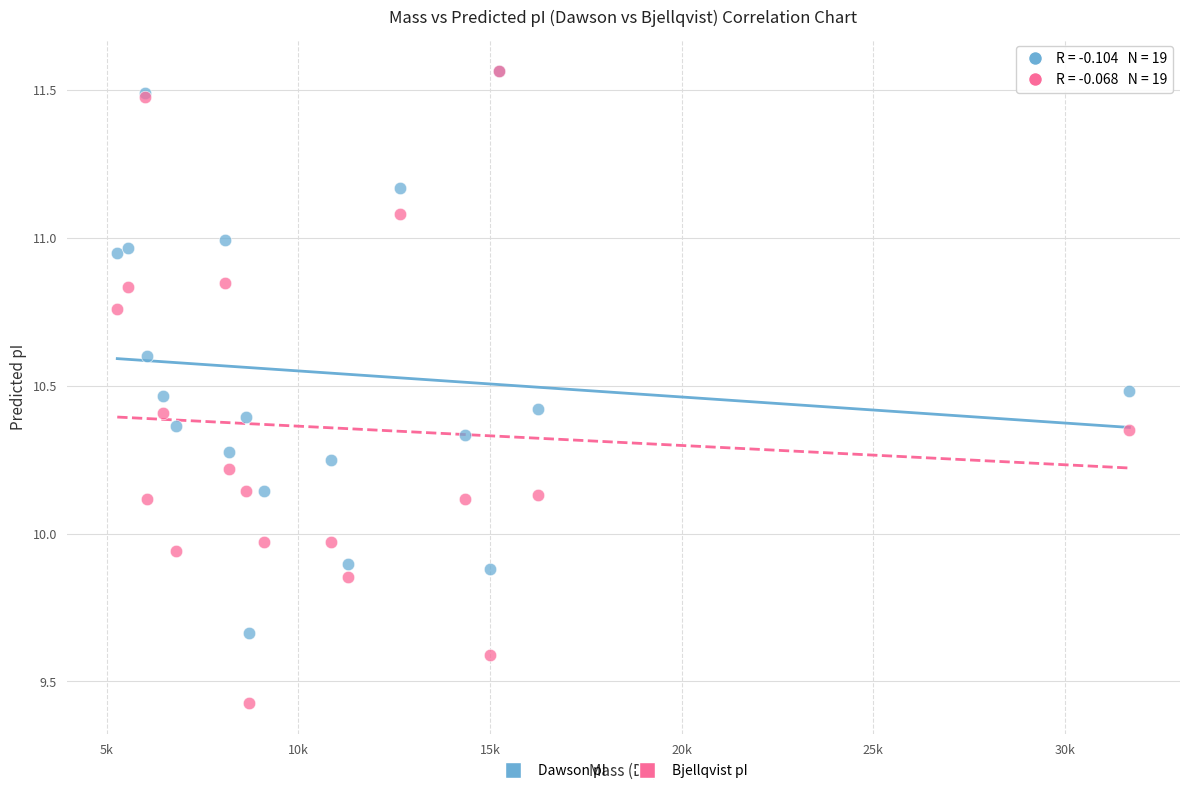

What are all the series names shown in the legend?

Dawson pI, Bjellqvist pI